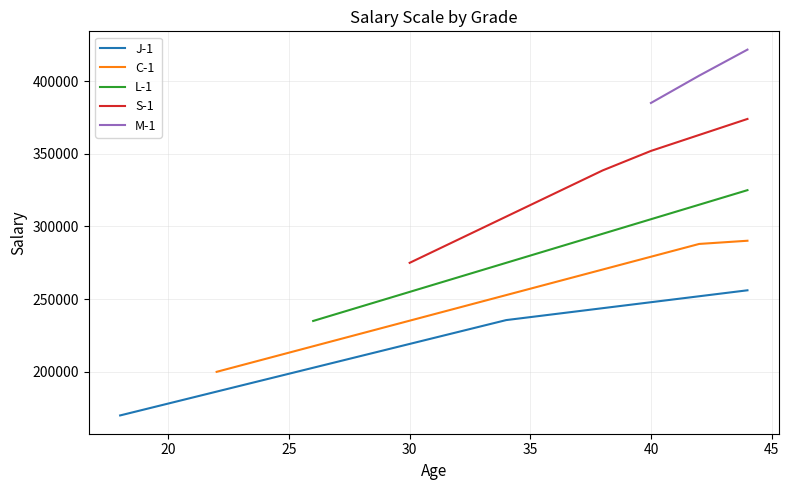

What are all the series names shown in the legend?

J-1, C-1, L-1, S-1, M-1